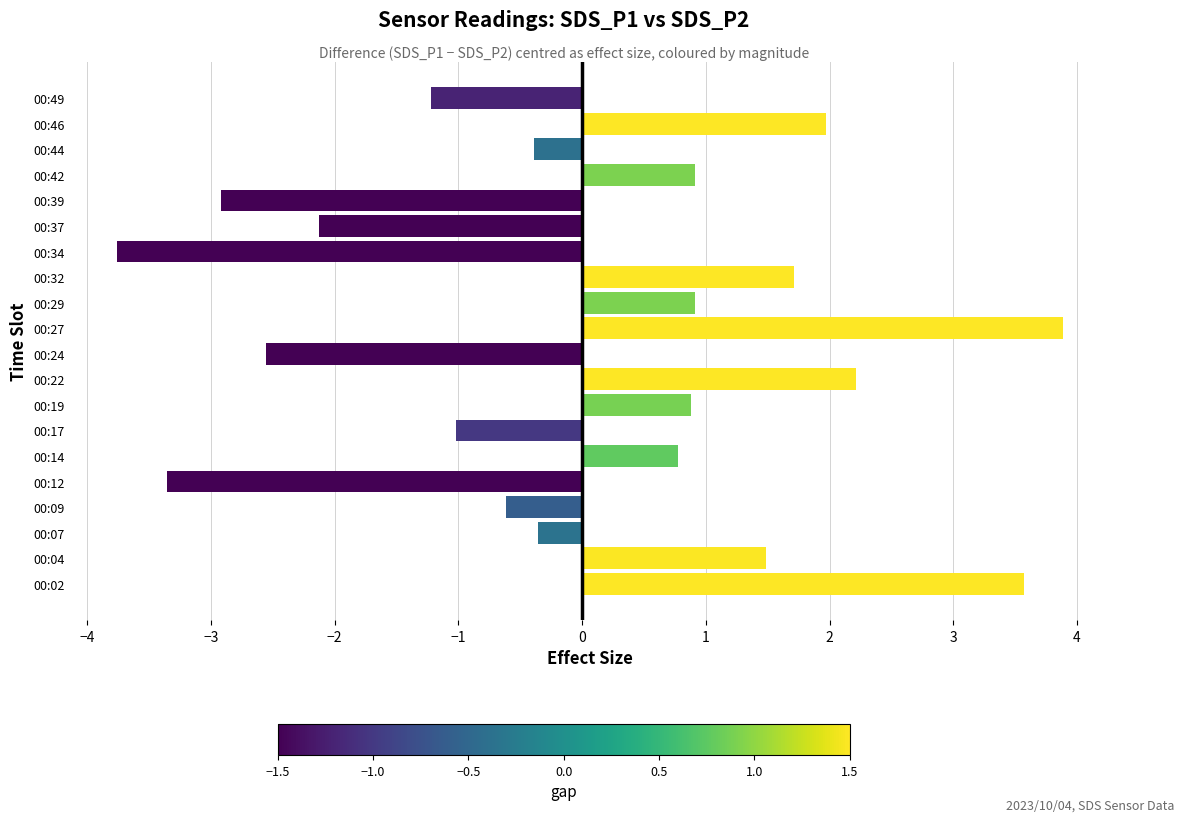

Which category has the highest value across all series?

00:27